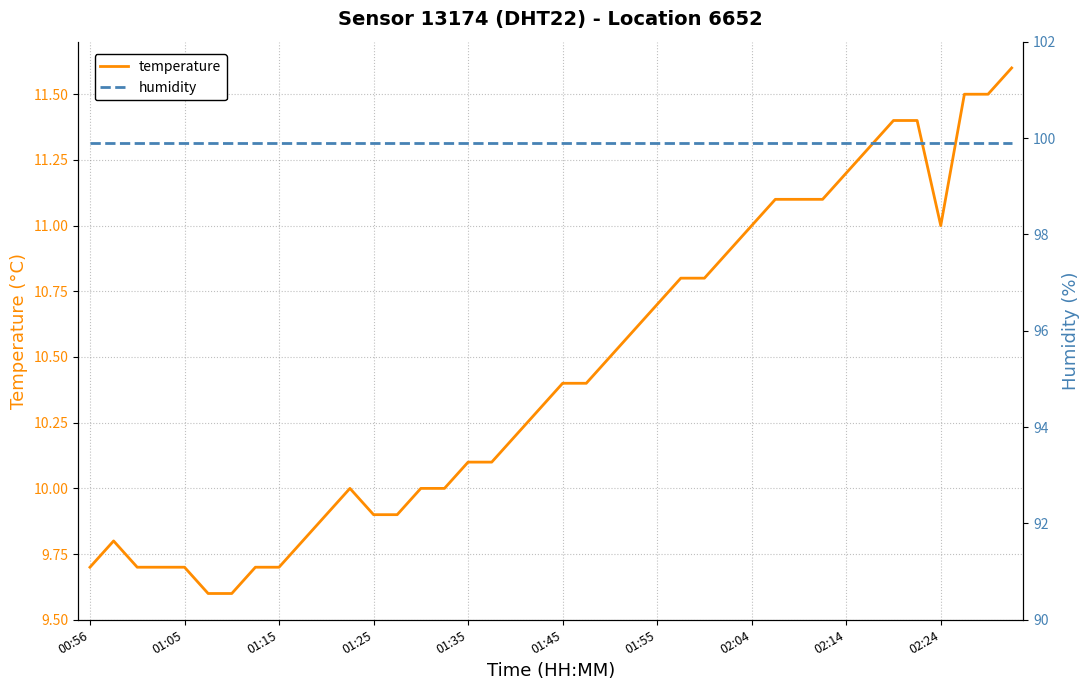

Is it true that temperature equals 4.5 at 01:45?

False